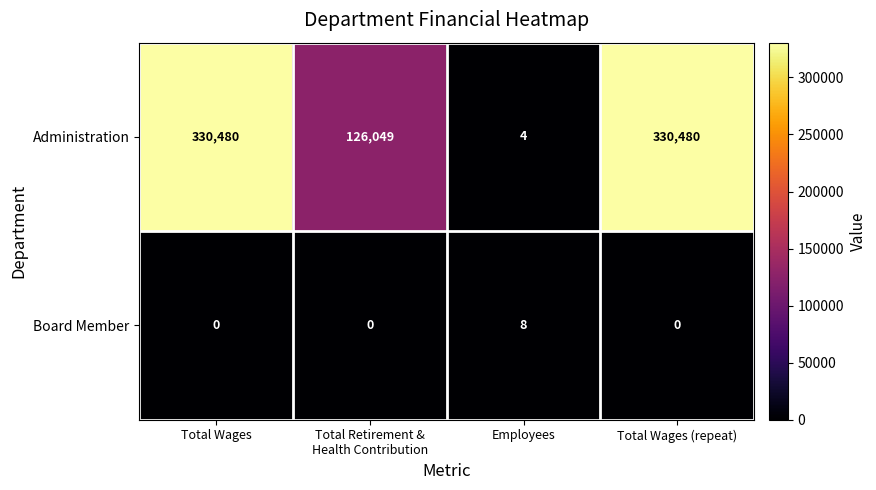

The value of Administration at Total Wages (repeat) is 330480. True or false?

True